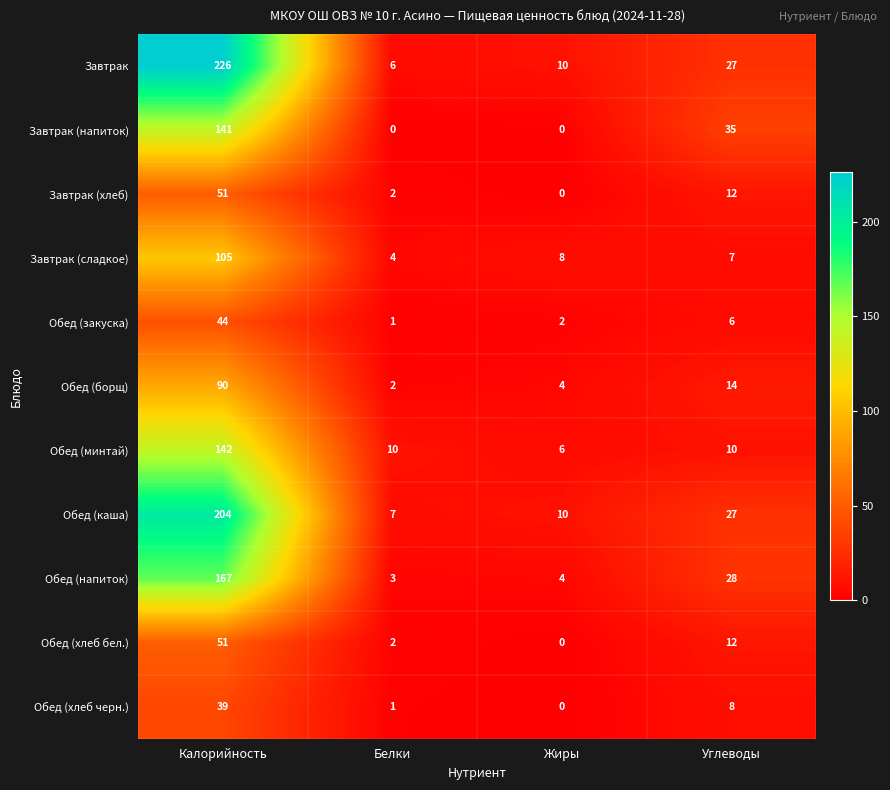

What is the difference between the second highest and minimum values in the Завтрак series?

21